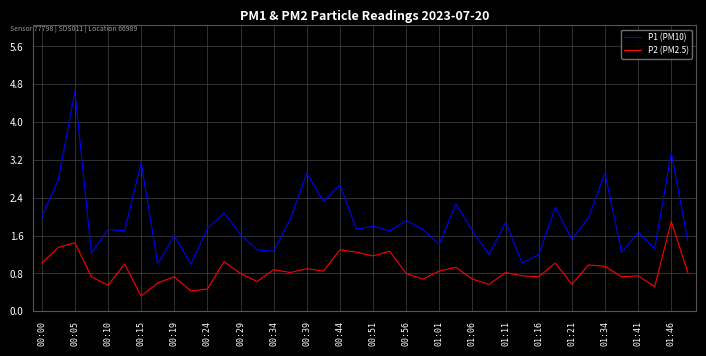

How many distinct data groups are displayed?

2